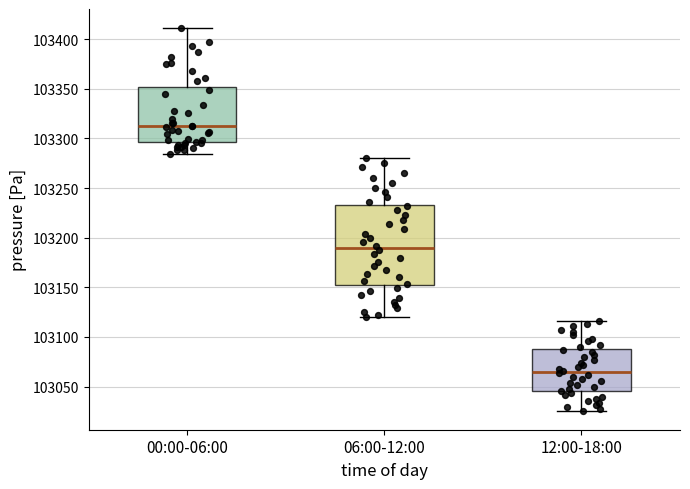

Which box has the highest median line?

00:00-06:00